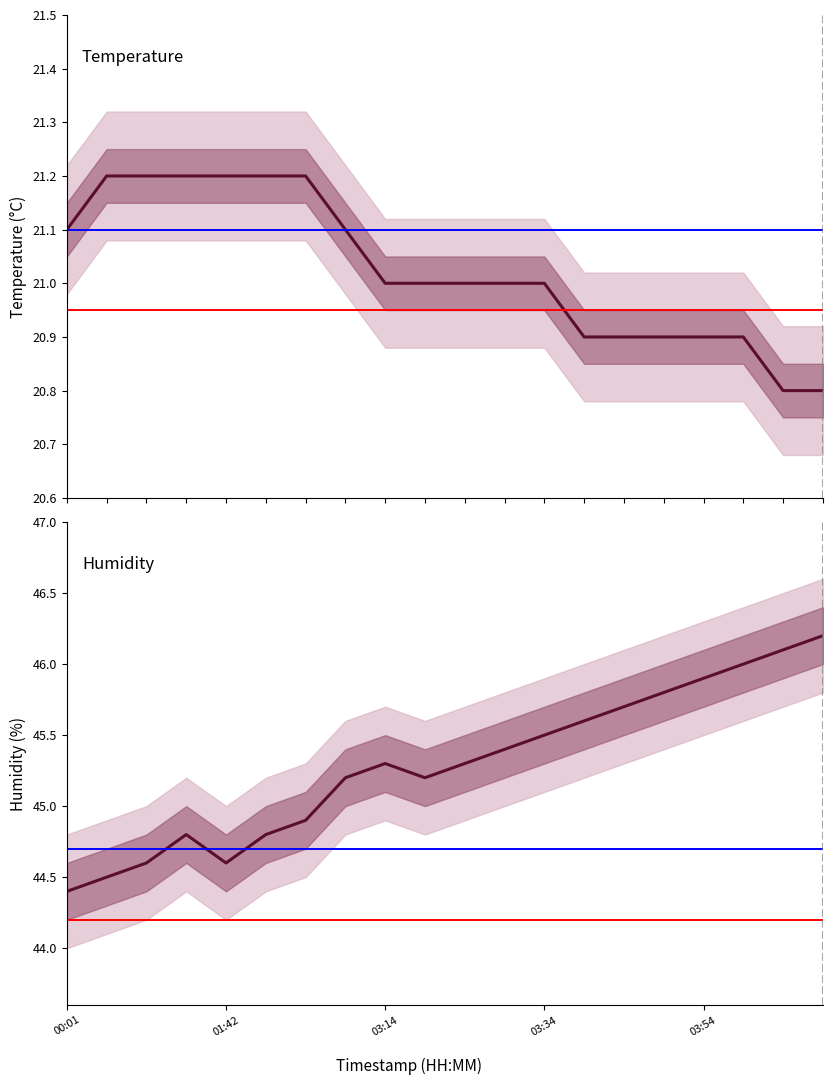

What is the total value across all series at 00:01?

65.5